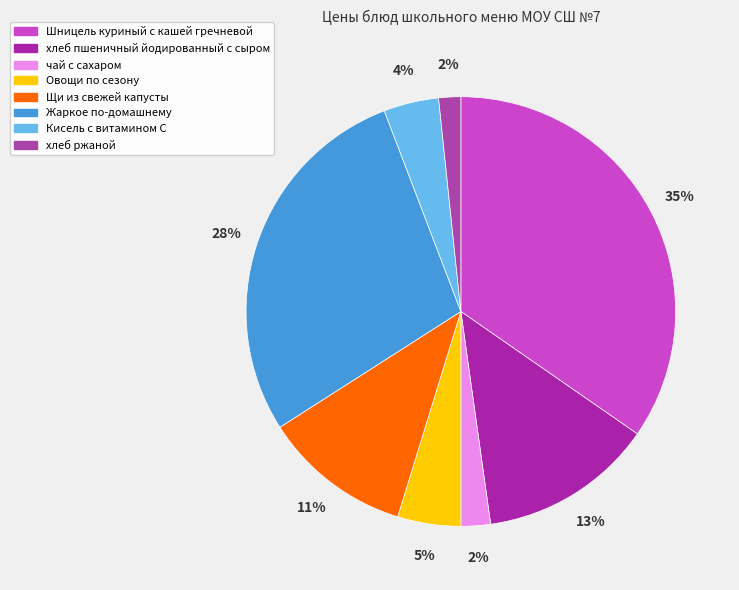

Which slice is the largest?

Шницель куриный с кашей гречневой